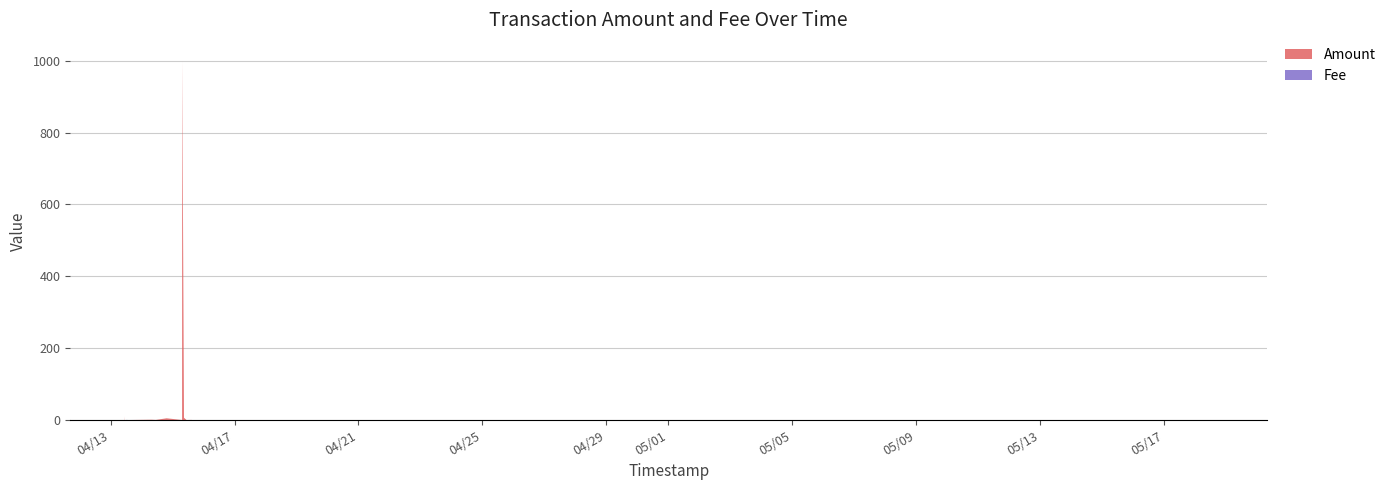

Reading right to left, what are all the values shown in this chart?

Amount: 2022-05-18 13:57:39=0.0	2022-04-15 15:05:23=0.0	2022-04-15 14:42:53=0.3	2022-04-15 10:48:49=0.0	2022-04-15 08:52:31=6.3	2022-04-15 07:29:01=1000.0	2022-04-15 07:22:29=0.0	2022-04-14 19:25:05=4.8	2022-04-14 11:04:37=0.3	2022-04-14 07:37:06=0.8	2022-04-13 14:28:25=0.0	2022-04-13 13:08:55=0.0	2022-04-13 12:51:47=0.0	2022-04-13 12:31:05=0.0	2022-04-13 12:14:26=0.0	2022-04-13 11:53:59=0.0	2022-04-13 11:16:38=0.0	2022-04-13 11:03:47=0.0	2022-04-13 10:54:31=10.0
Fee: 2022-05-18 13:57:39=0.1	2022-04-15 15:05:23=0.0	2022-04-15 14:42:53=0.0	2022-04-15 10:48:49=0.0	2022-04-15 08:52:31=0.0	2022-04-15 07:29:01=0.0	2022-04-15 07:22:29=0.1	2022-04-14 19:25:05=0.0	2022-04-14 11:04:37=0.0	2022-04-14 07:37:06=0.0	2022-04-13 14:28:25=0.1	2022-04-13 13:08:55=0.1	2022-04-13 12:51:47=0.3	2022-04-13 12:31:05=0.3	2022-04-13 12:14:26=0.3	2022-04-13 11:53:59=0.0	2022-04-13 11:16:38=0.1	2022-04-13 11:03:47=0.1	2022-04-13 10:54:31=0.0